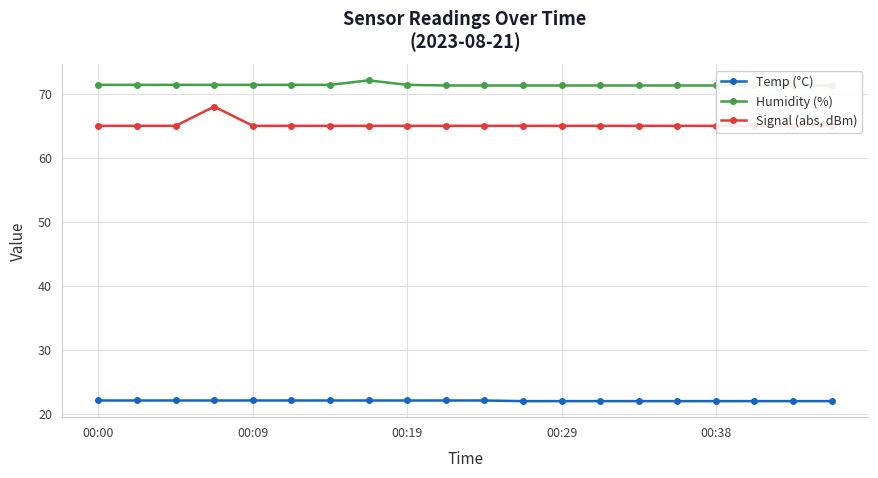

What position from the left is 14?

15